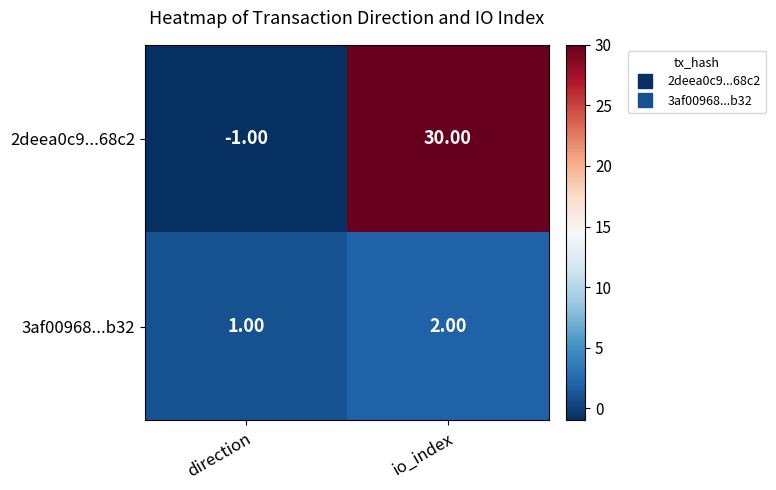

At which label is 3af00968...b32 closest to 1?

direction